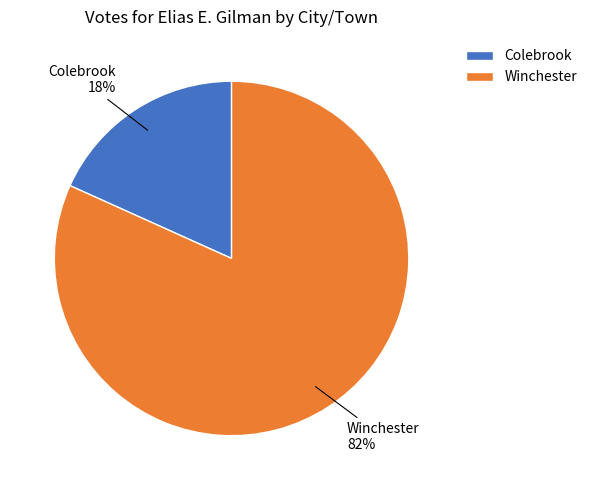

To the nearest percent, what is the combined percentage of Winchester and Colebrook?

100%